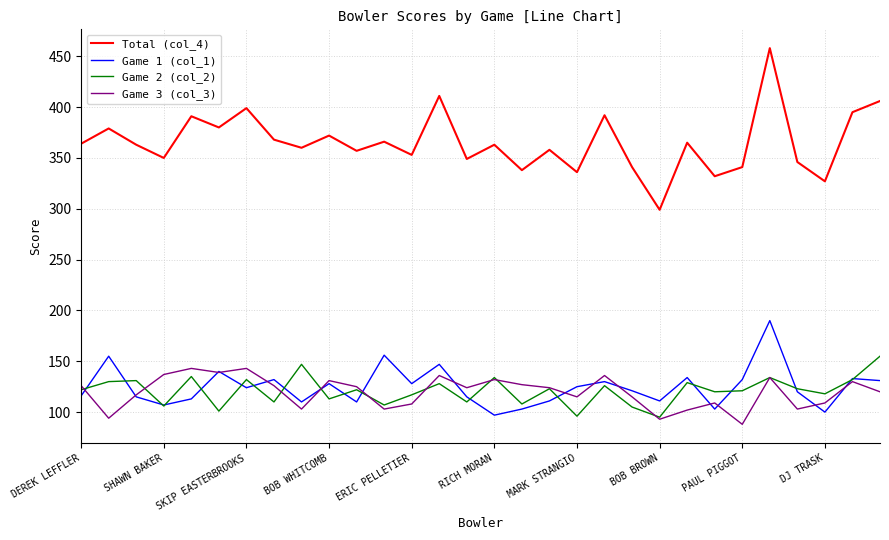

What is the minimum value shown in the chart?

88